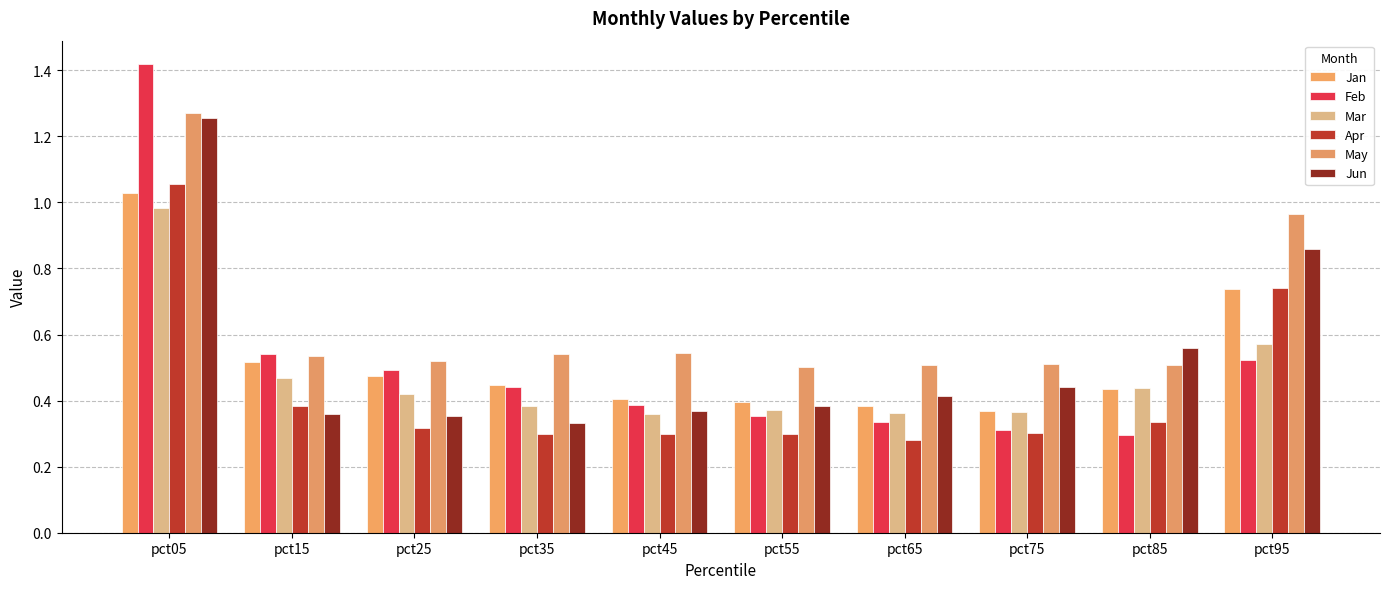

At pct95, list the series in order from largest to smallest.

May, Jun, Apr, Jan, Mar, Feb